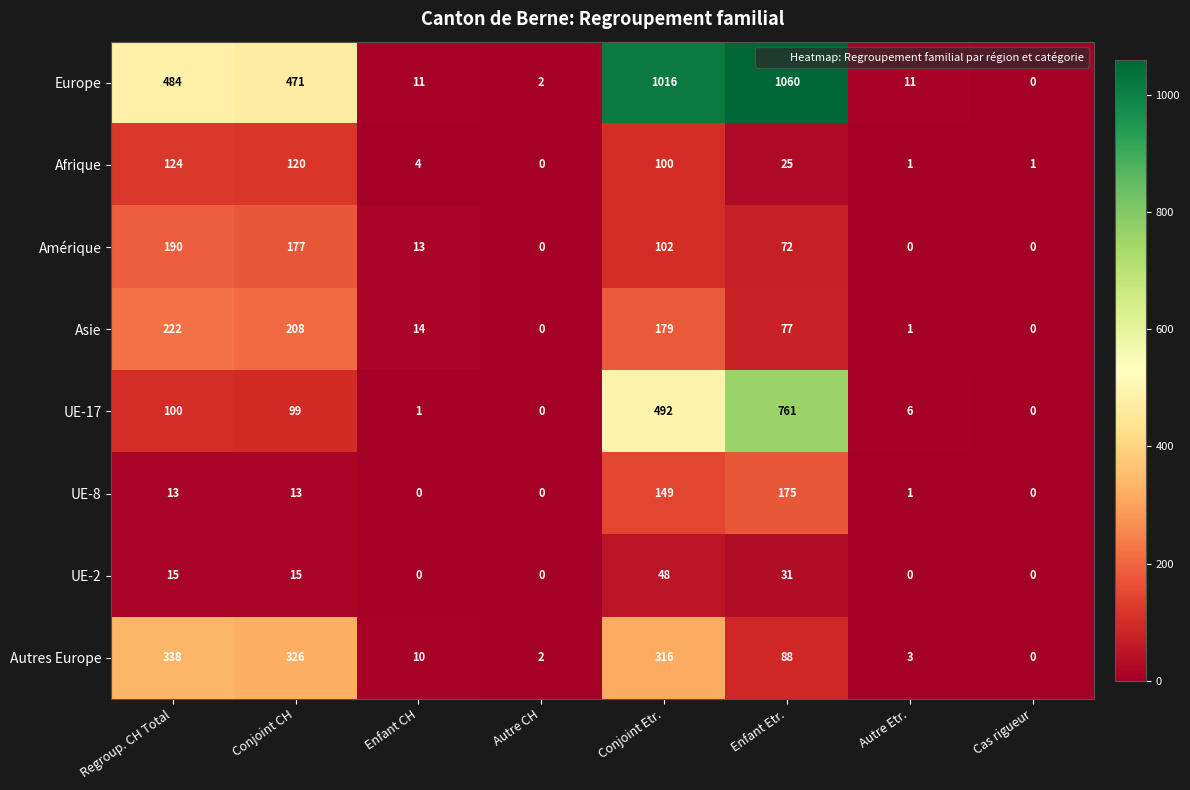

How many categories are shown in the chart?

8